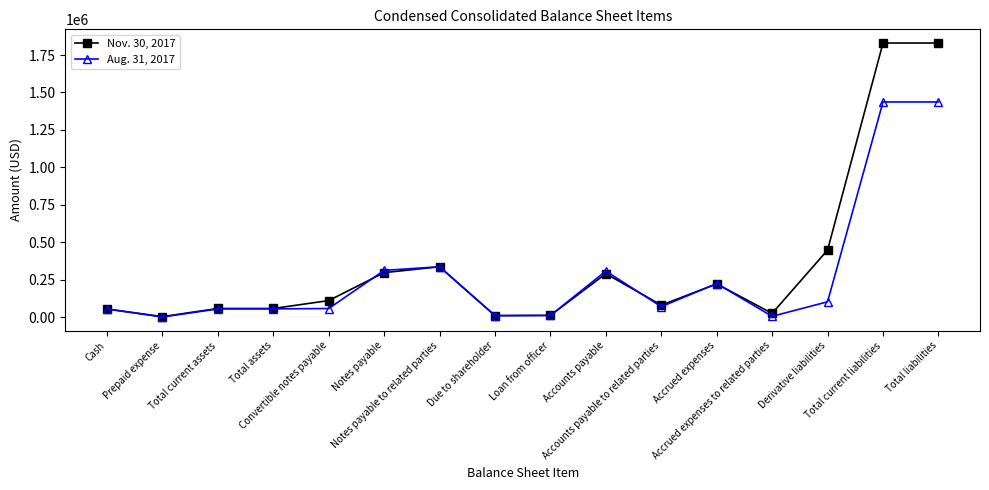

At Convertible notes payable, list the series in order from largest to smallest.

Nov. 30, 2017, Aug. 31, 2017